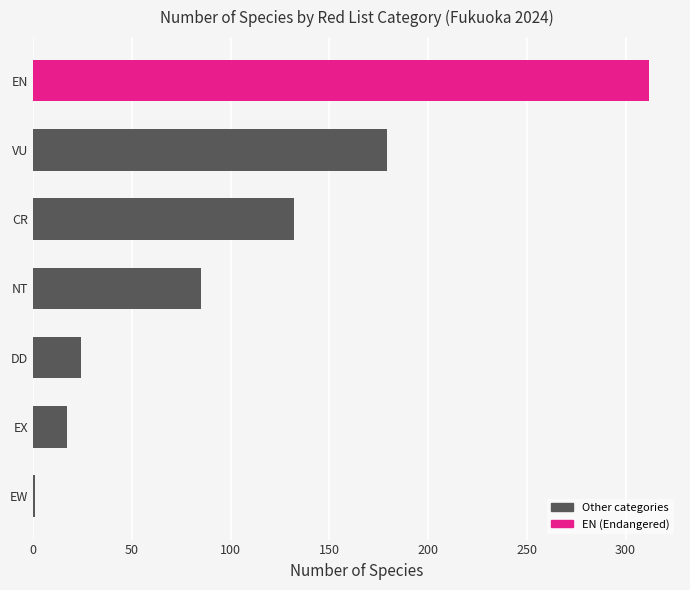

What is the difference between the maximum and minimum values?

311